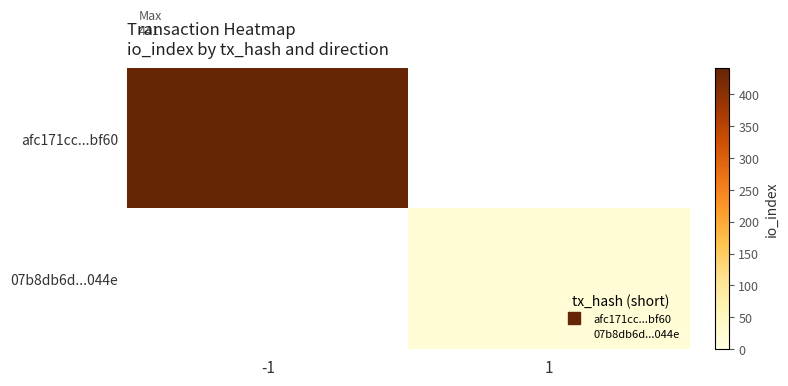

Is it true that afc171cc...bf60 equals 441.0 at -1?

True